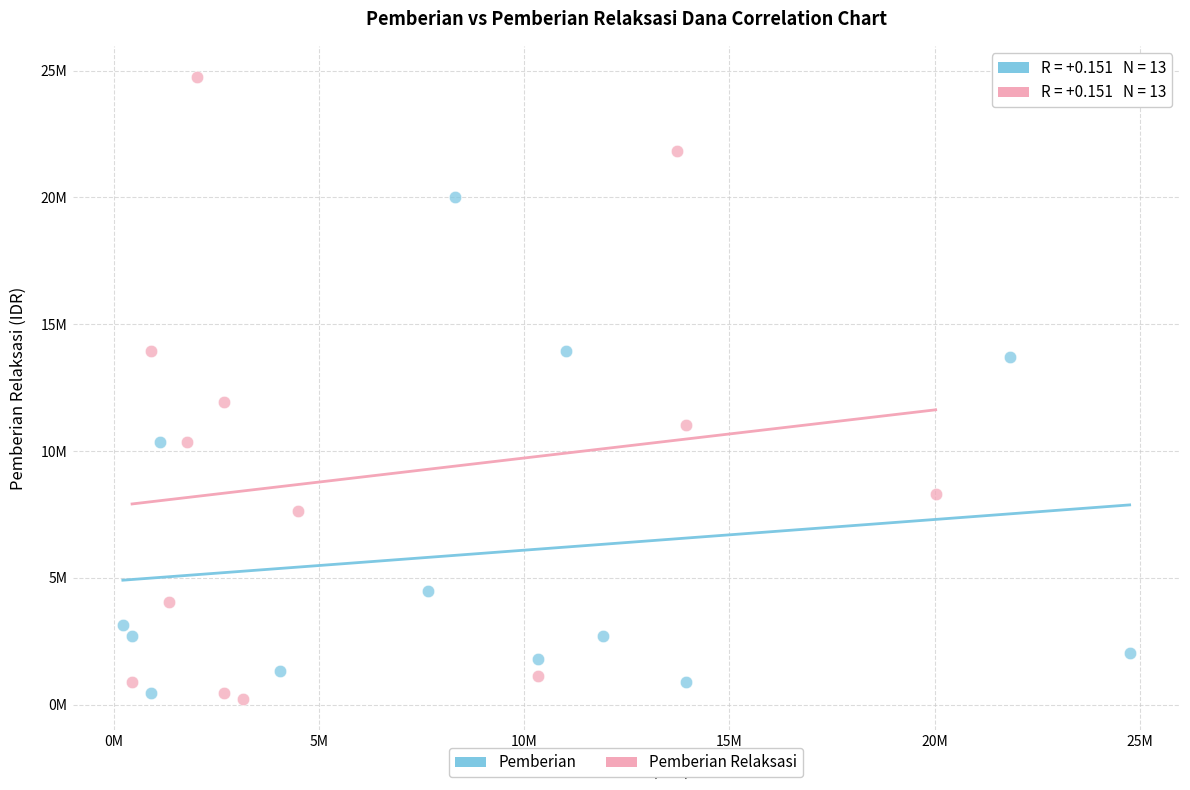

What are all the series names shown in the legend?

Pemberian, Pemberian Relaksasi